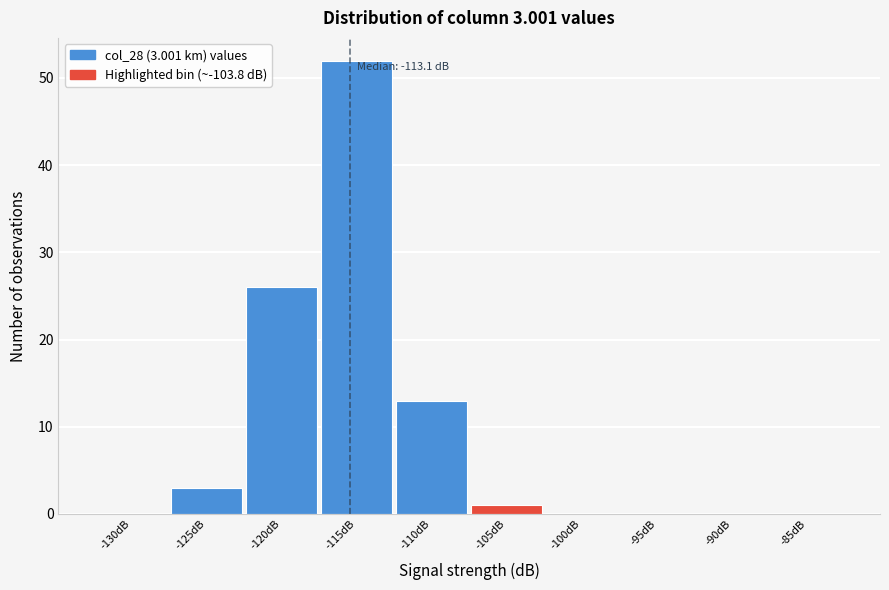

Reading left to right, extract all data points from this chart.

-130dB=0	-125dB=3	-120dB=26	-115dB=52	-110dB=13	-105dB=1	-100dB=0	-95dB=0	-90dB=0	-85dB=0